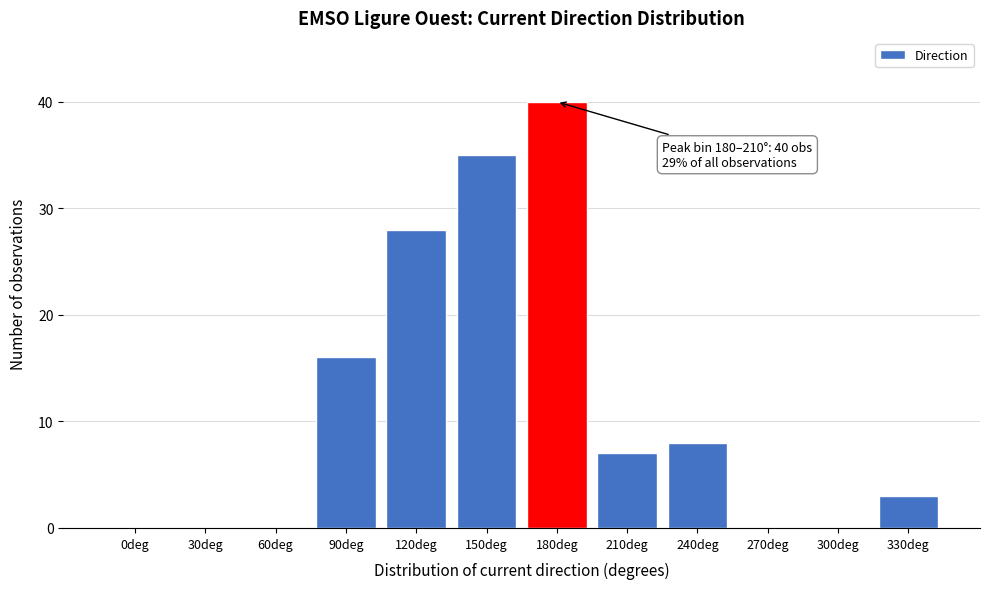

Reading left to right, list all the values displayed in this chart.

0deg=0	30deg=0	60deg=0	90deg=16	120deg=28	150deg=35	180deg=40	210deg=7	240deg=8	270deg=0	300deg=0	330deg=3